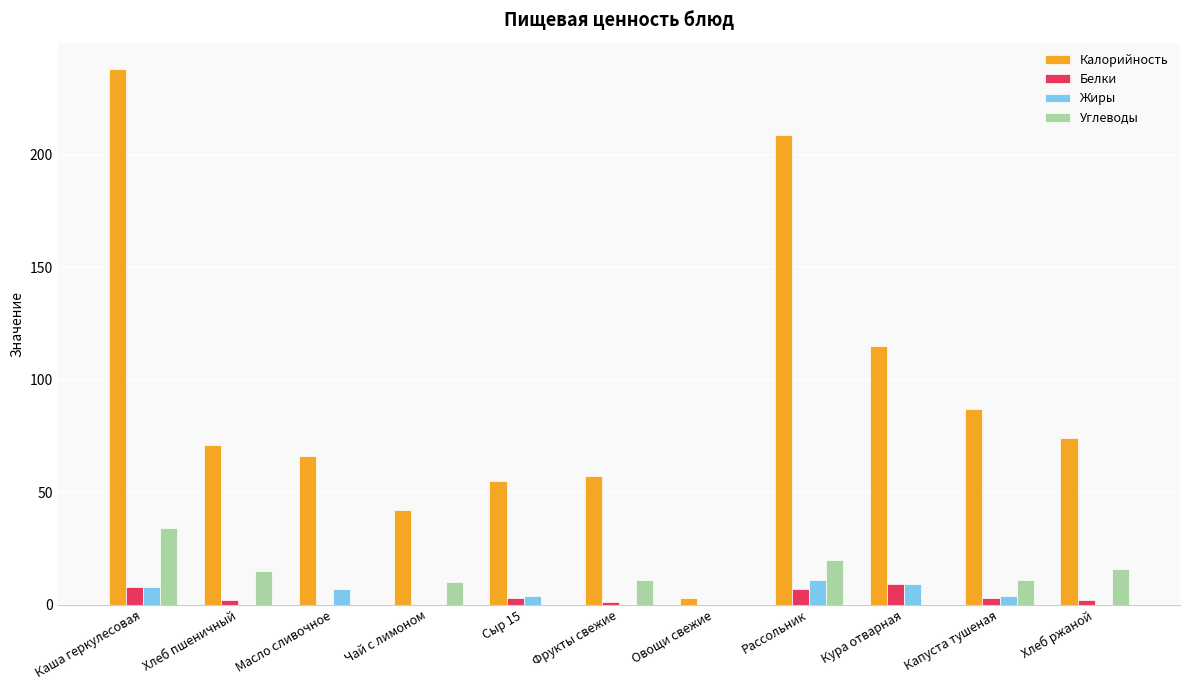

Is it true that Белки equals 7 at Рассольник?

True